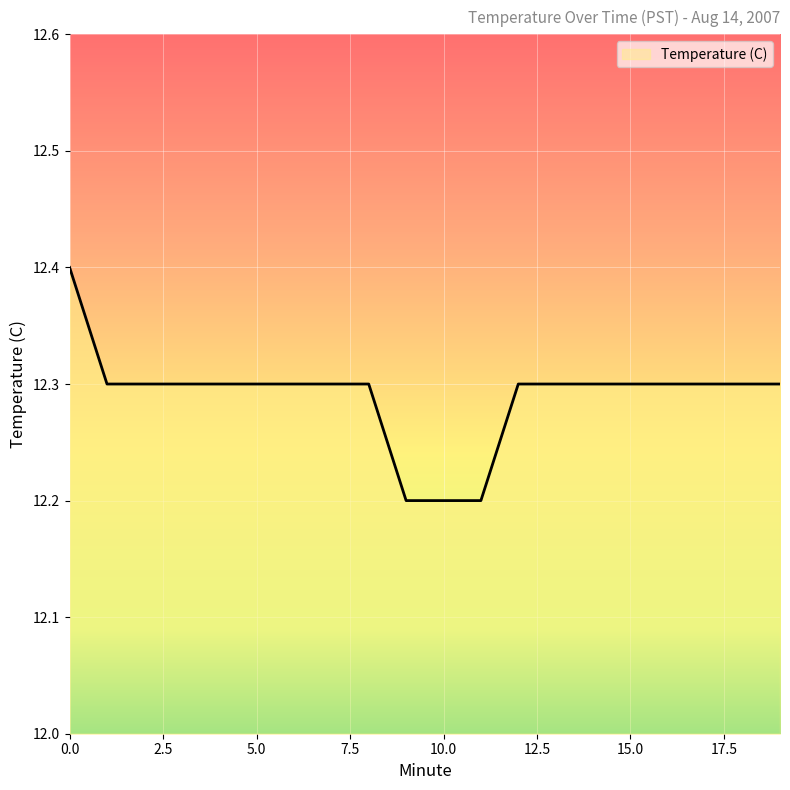

What is the minimum value shown in the chart?

12.2